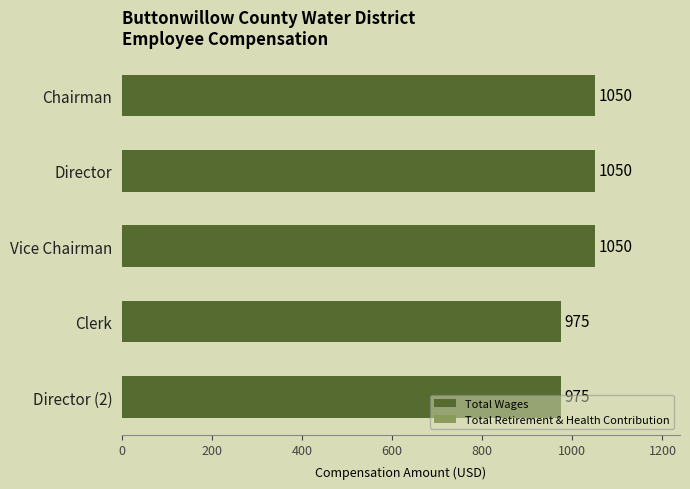

What is the difference between the values at Chairman and Director (2)?

75